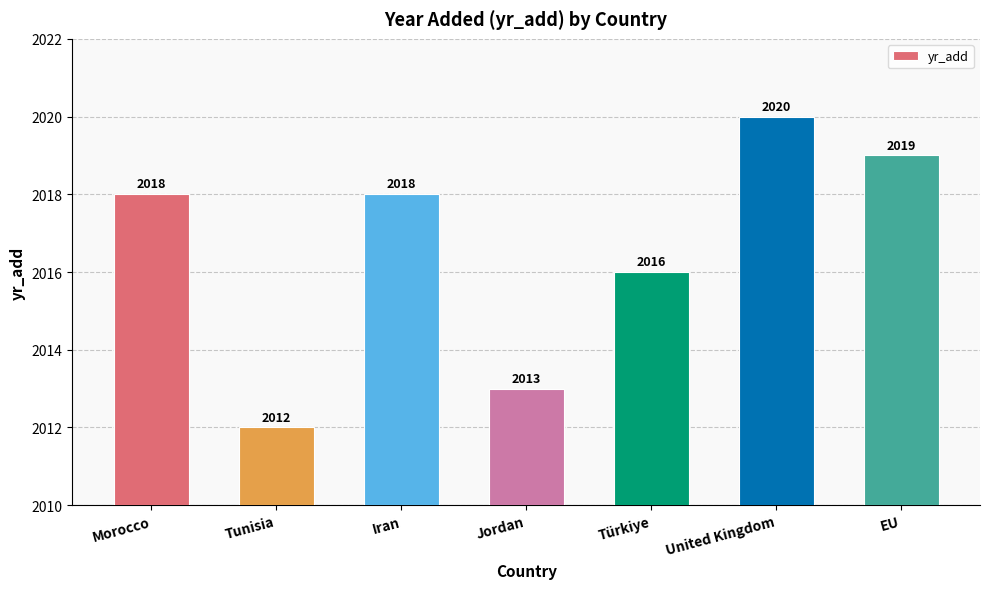

What is the average value?

2017